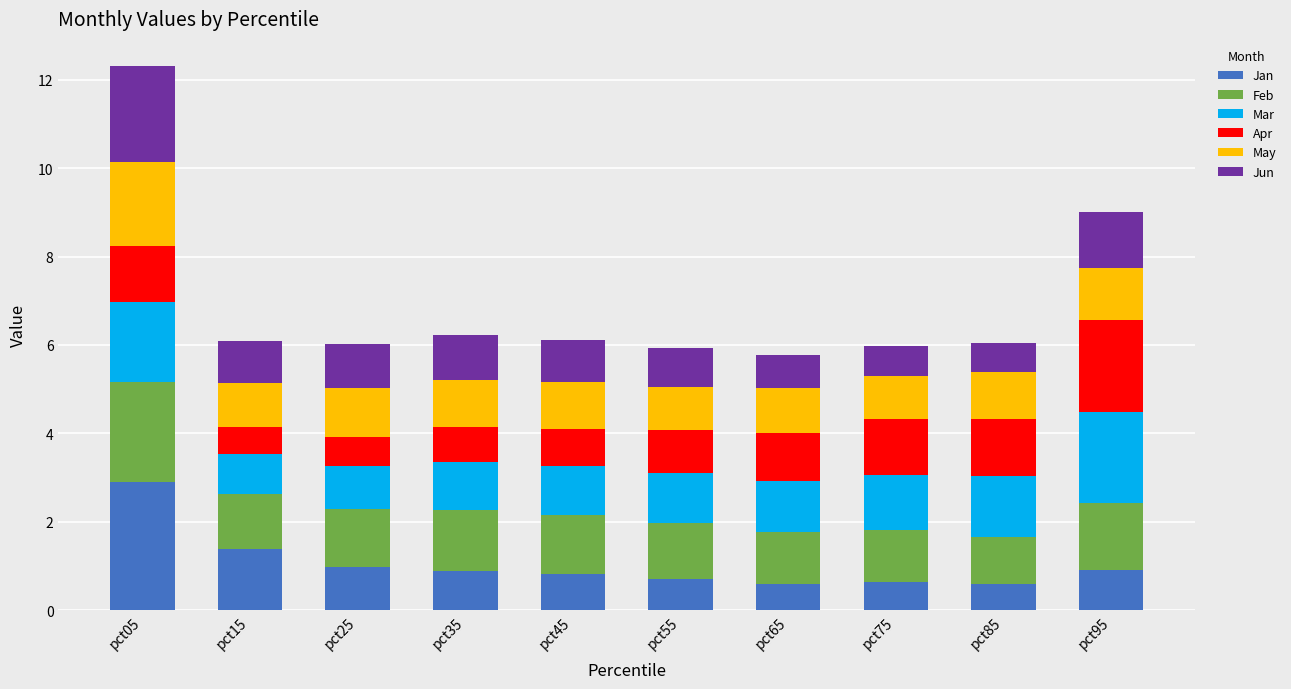

What is the lowest value of the Jan series?

0.6